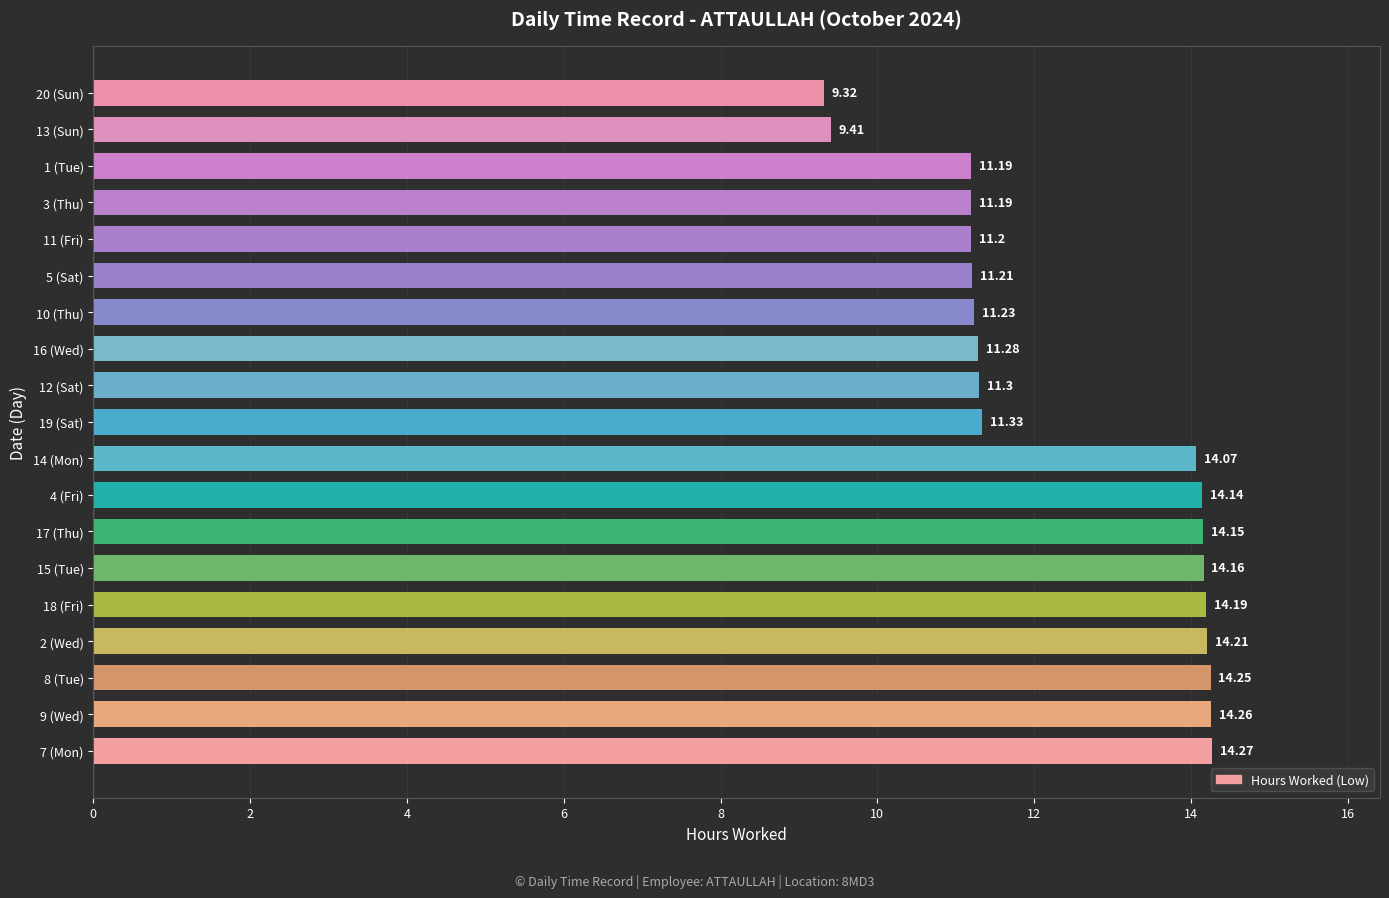

What is the sum of all values?

236.4